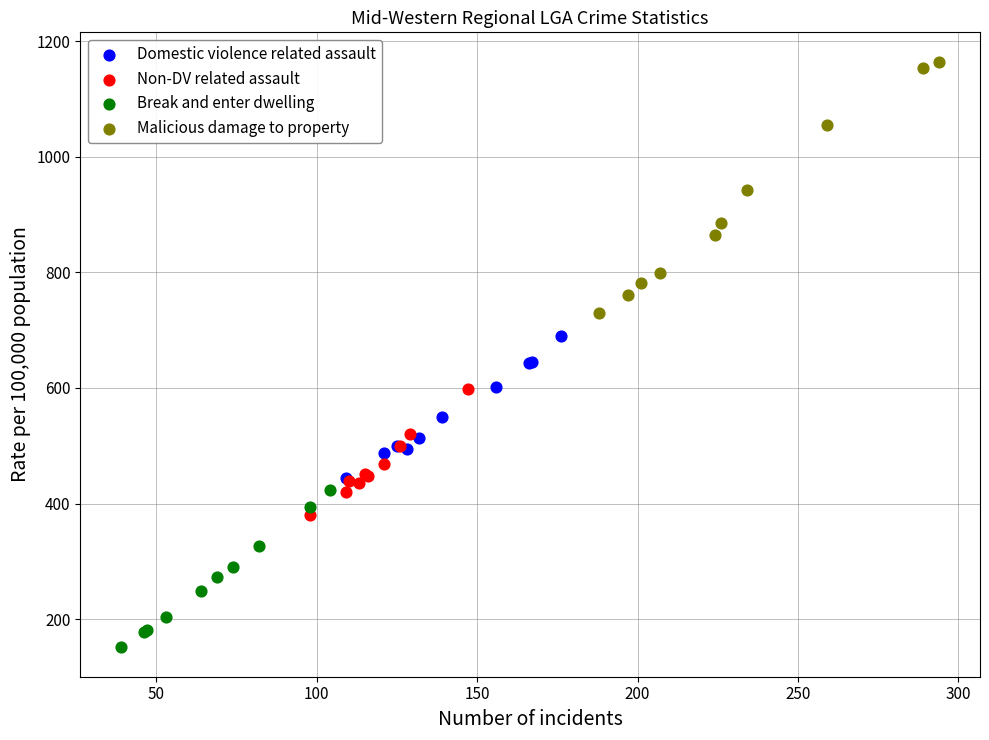

Which series contains the highest Y value?

Malicious damage to property